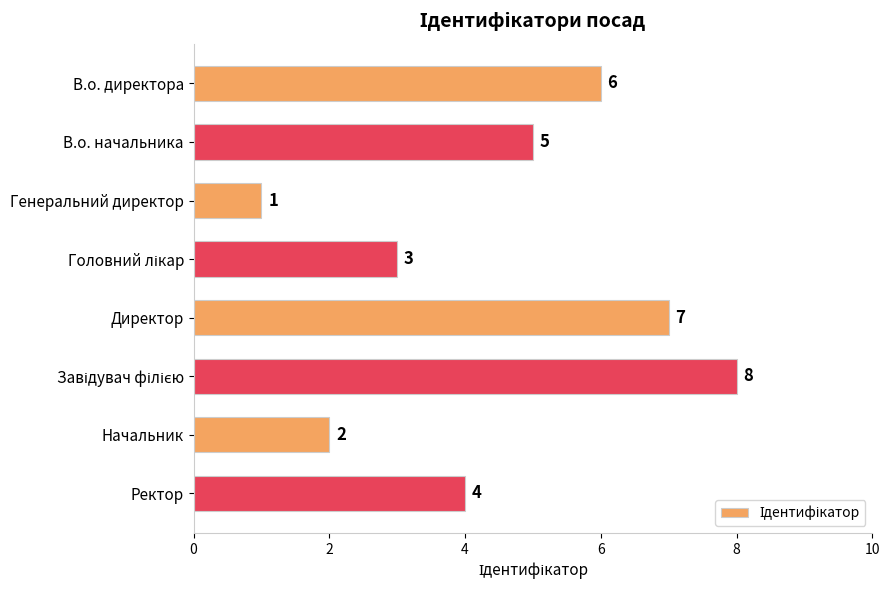

True or false: the data shows 4 at Ректор.

True